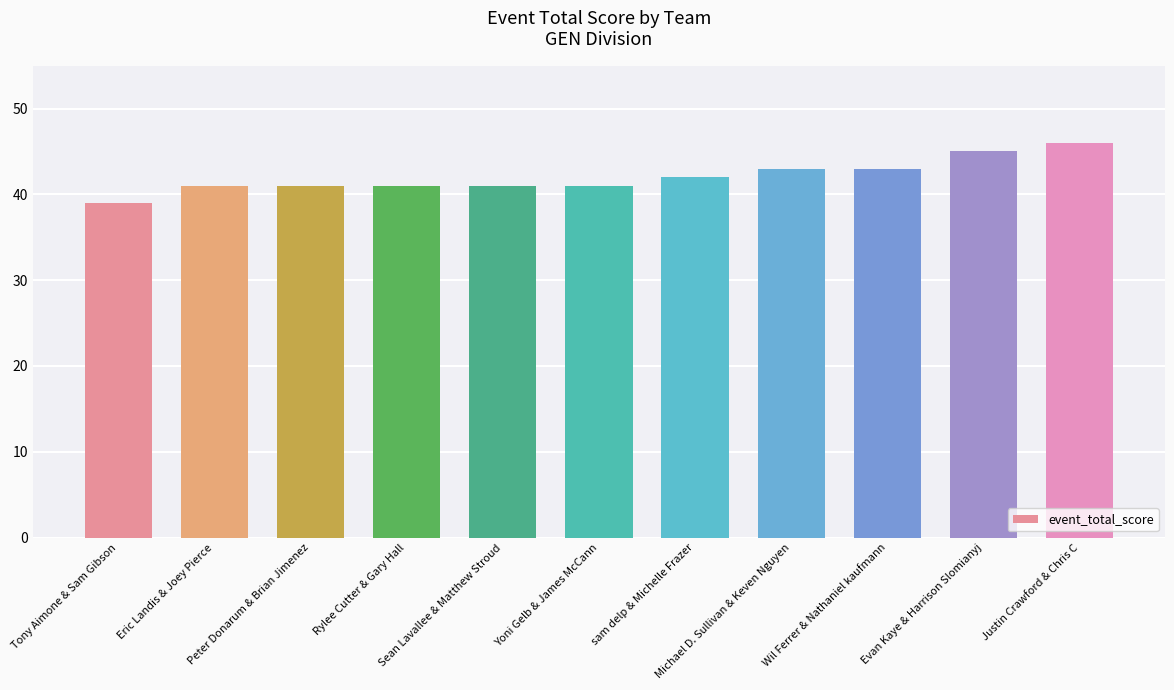

What is the difference between the maximum and minimum values?

7